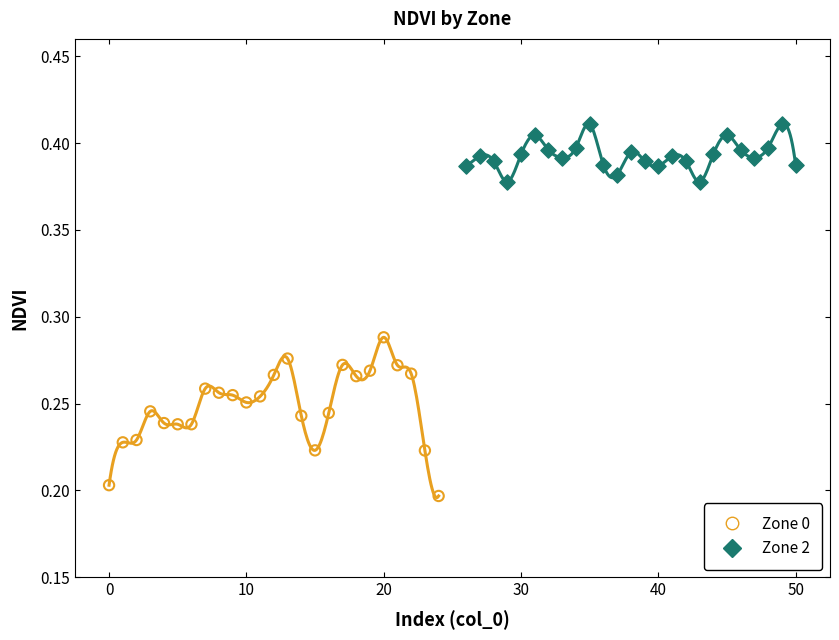

What are all the series names shown in the legend?

Zone 0, Zone 2